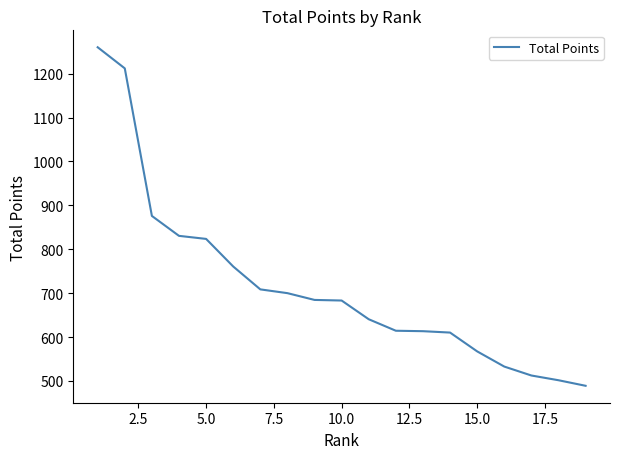

What is the maximum value shown in the chart?

1260.0